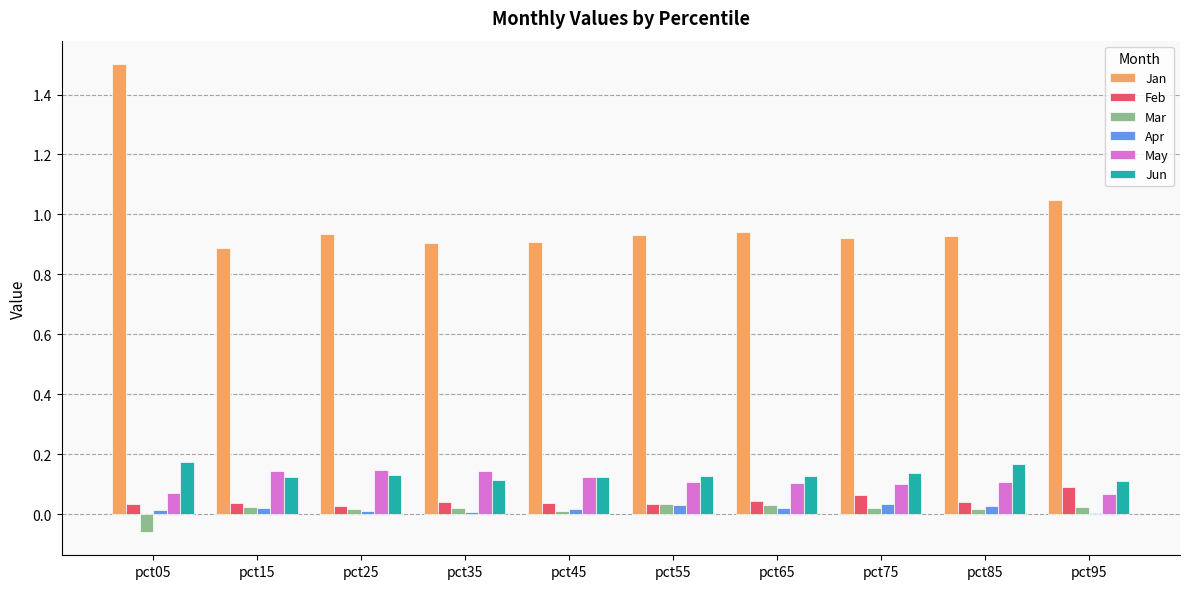

What is the maximum value shown in the chart?

1.5